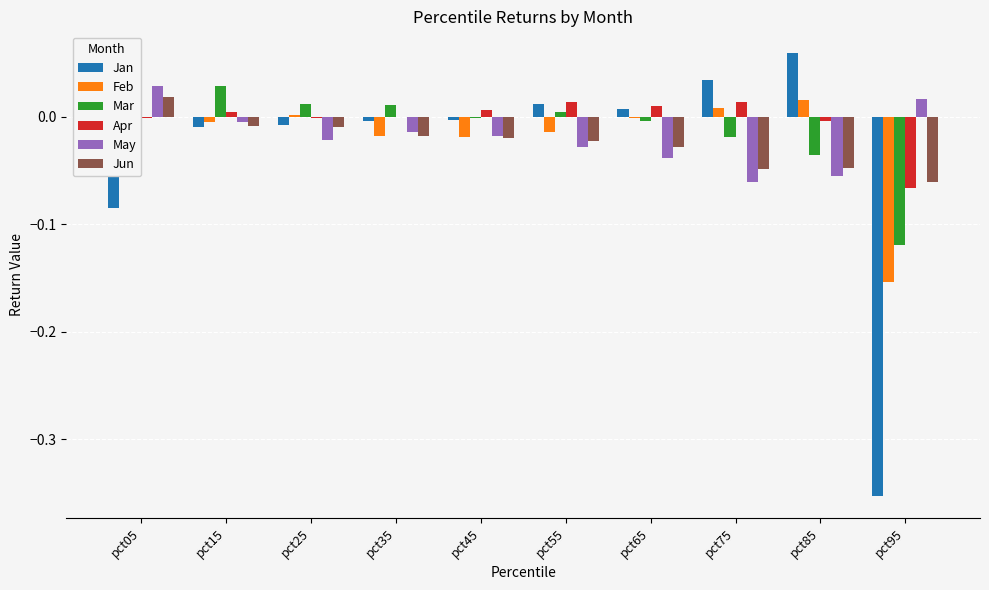

Is the value of May at pct45 greater than the value of Apr at pct25?

No